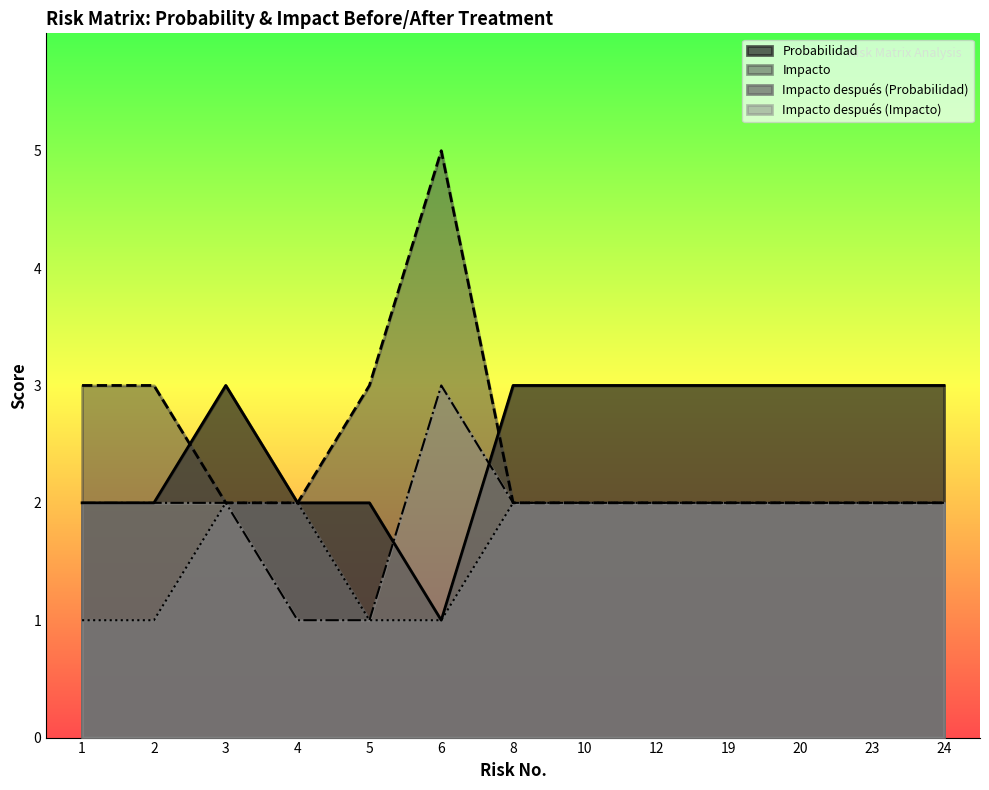

Where is the first local maximum for Impacto después (Impacto)?

6